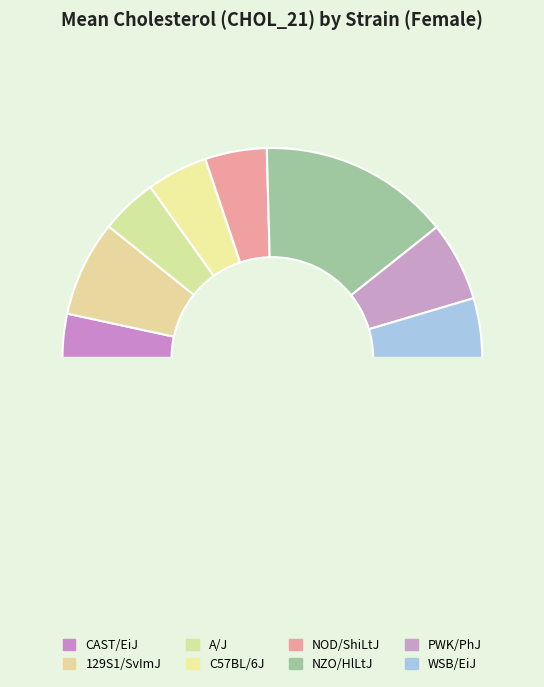

Count the number of slices in the pie.

9